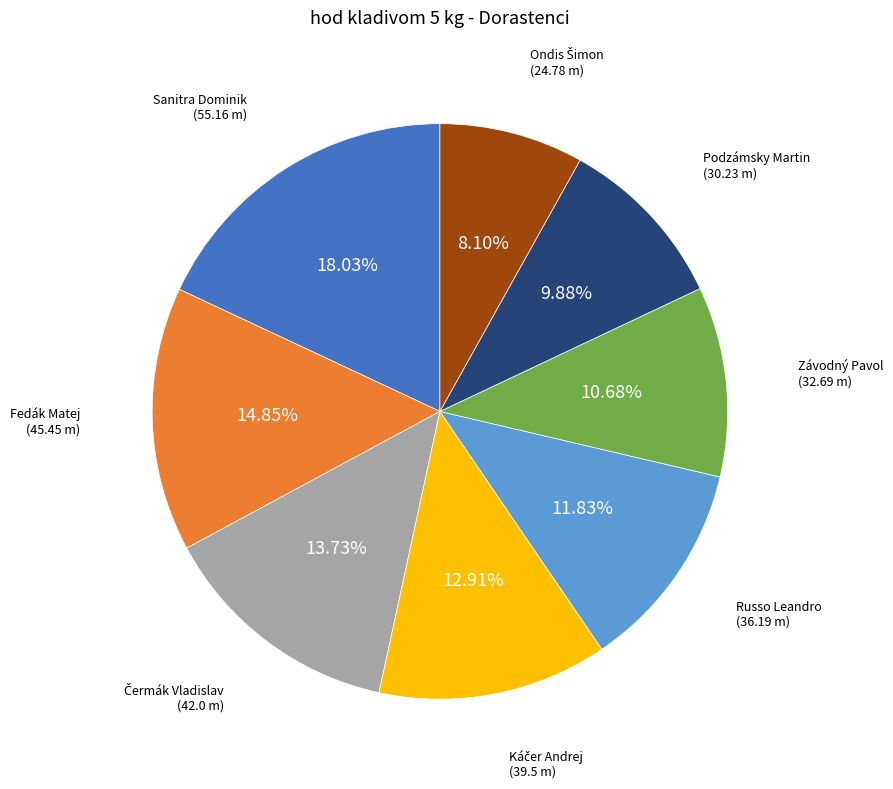

Does any single category account for the majority?

No